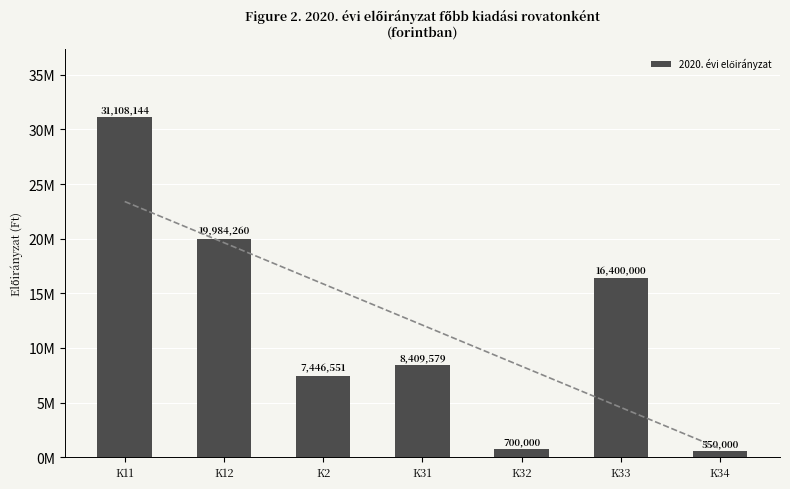

How many data points are less than 8409579?

3